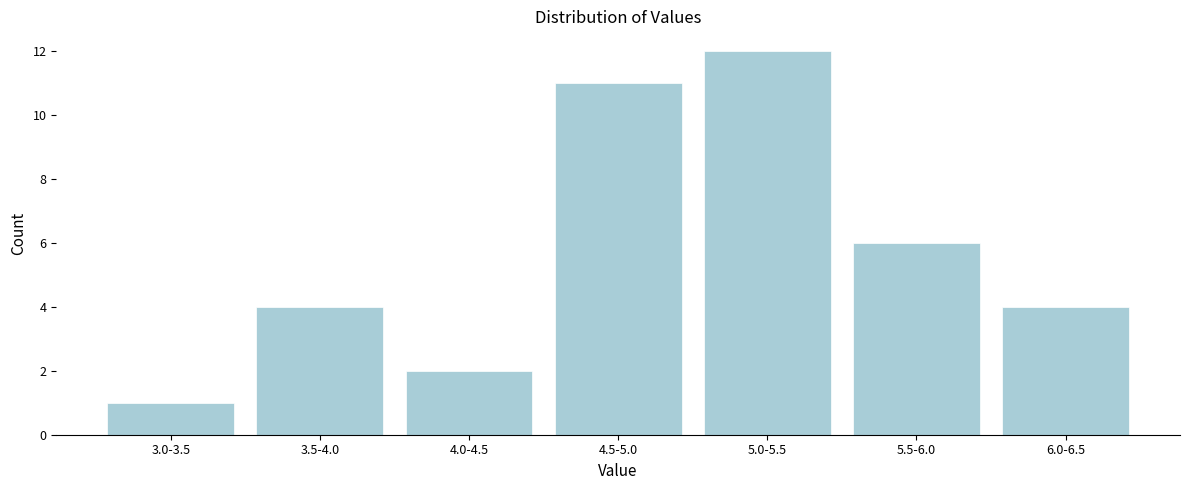

Reading left to right, transcribe all the data shown in this chart.

3.0-3.5=1	3.5-4.0=4	4.0-4.5=2	4.5-5.0=11	5.0-5.5=12	5.5-6.0=6	6.0-6.5=4